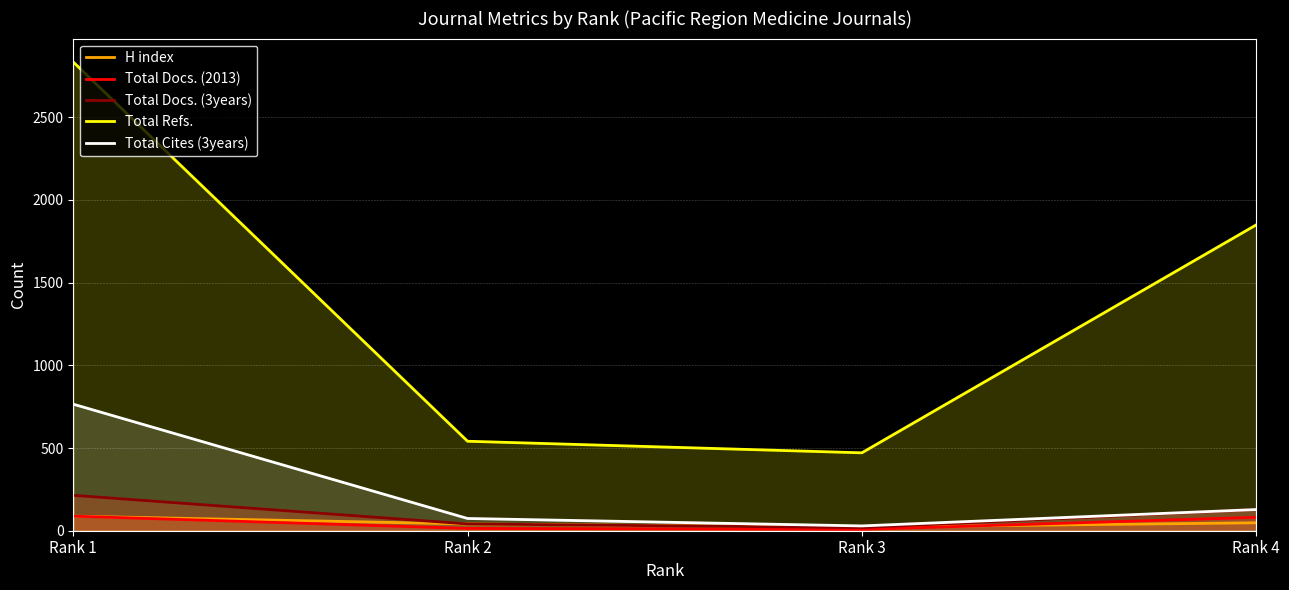

List the labels in order of Total Docs. (2013) value, largest first.

Rank 1, Rank 4, Rank 2, Rank 3